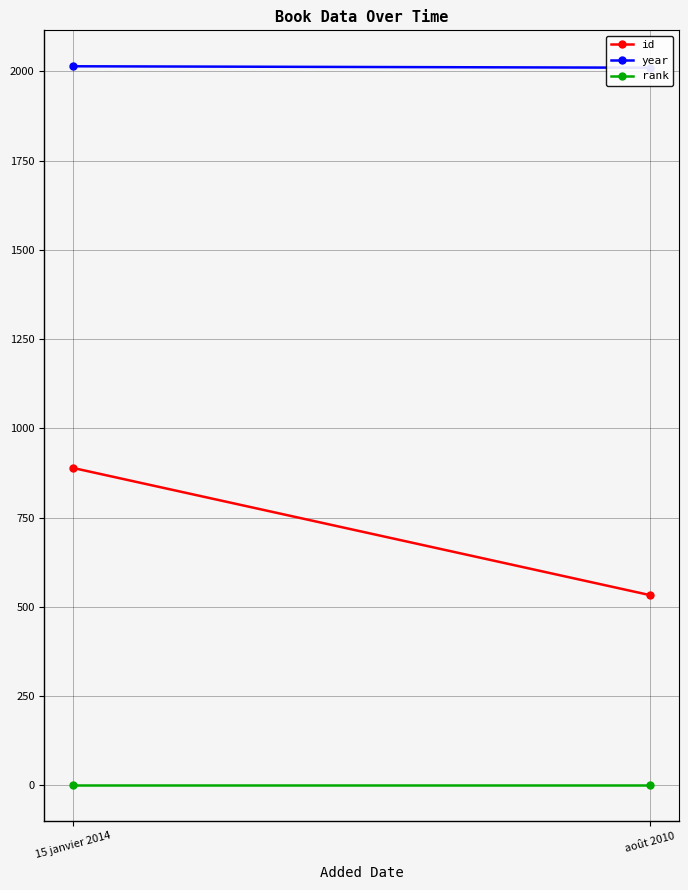

What is the label of the 1st point from the left?

15 janvier 2014